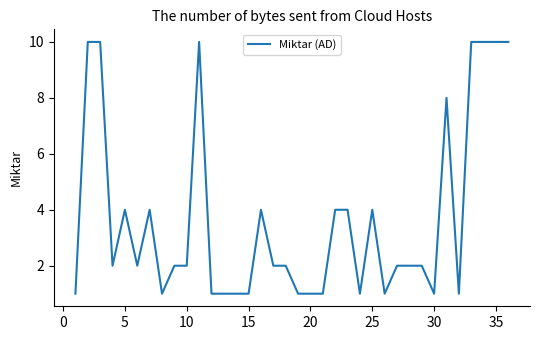

Reading right to left, extract all data points from this chart.

10	10	10	10	1	8	1	2	2	2	1	4	1	4	4	1	1	1	2	2	4	1	1	1	1	10	2	2	1	4	2	4	2	10	10	1